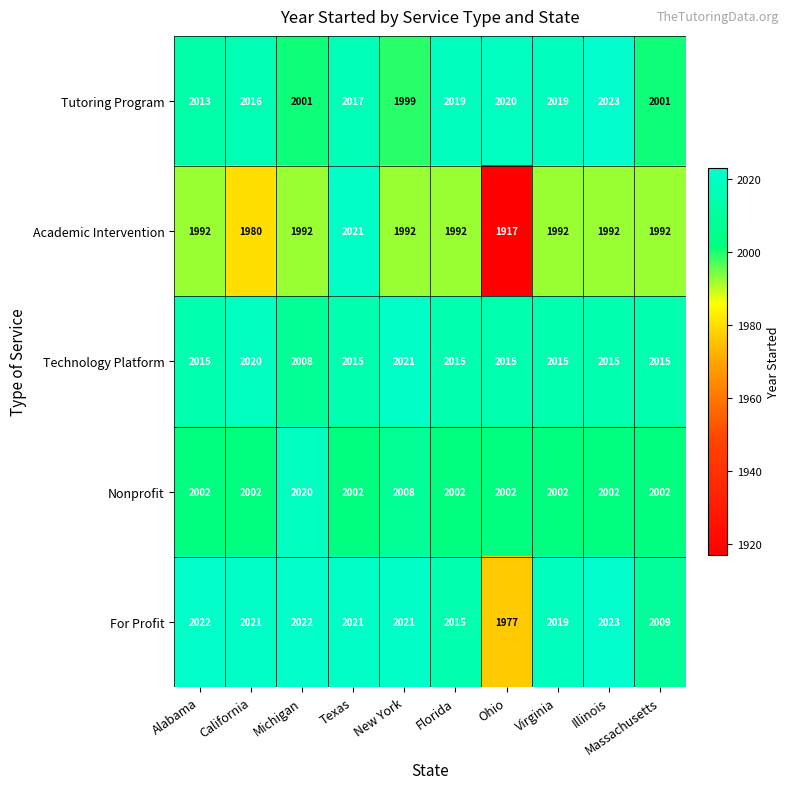

How many categories are shown in the chart?

10